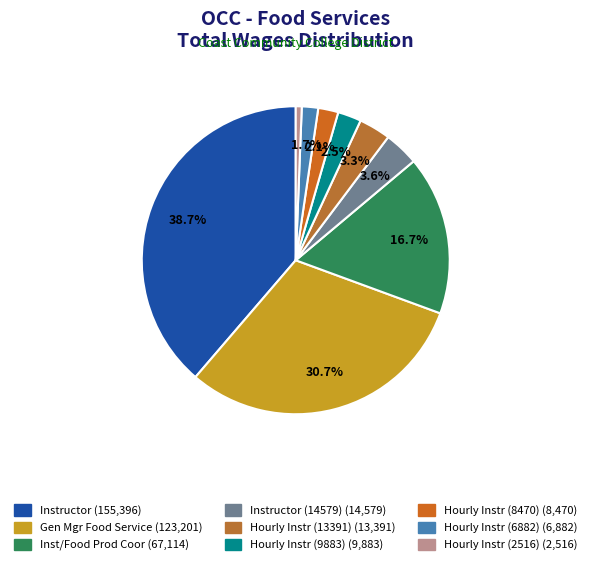

To the nearest percent, what is the average slice percentage?

11%